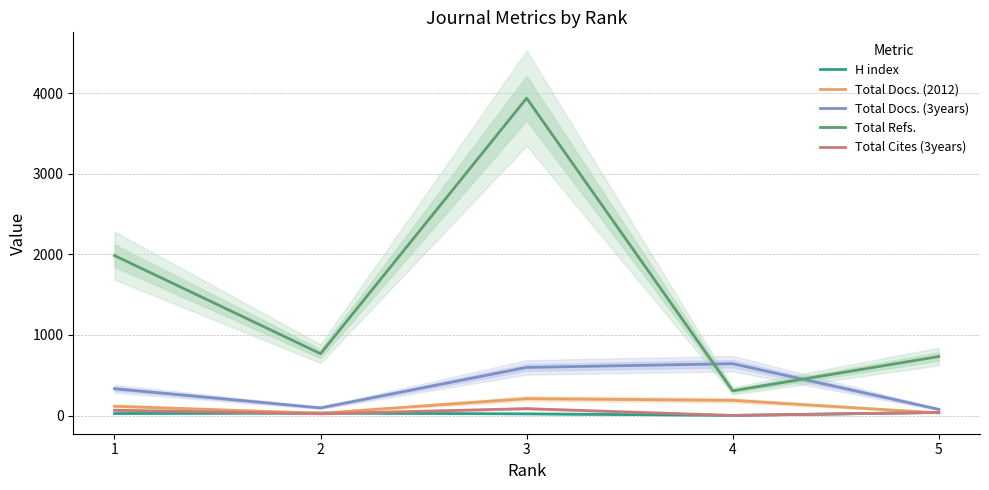

What is the value of the Total Refs. point at the 2nd from the left?

767